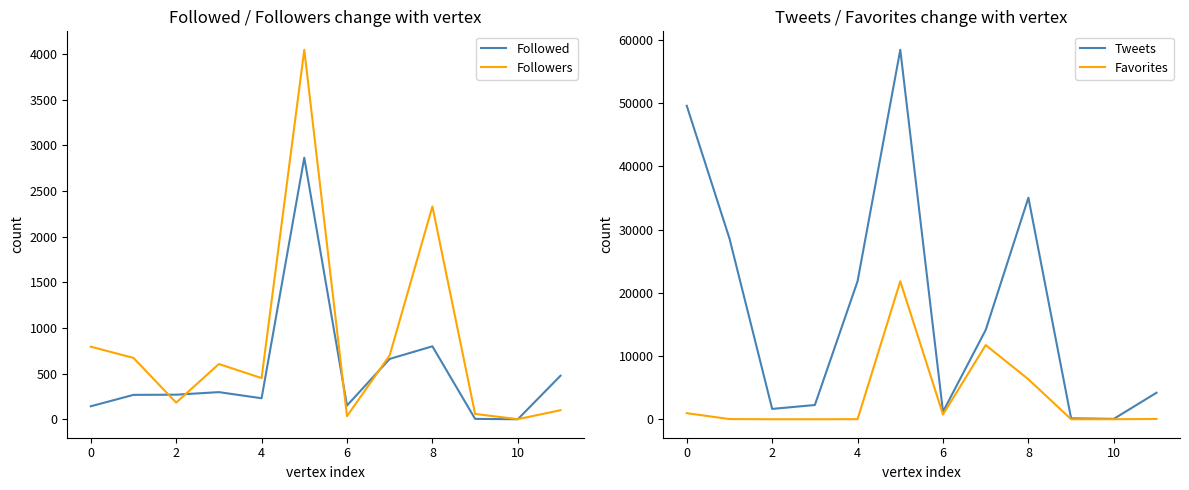

How many values in the Followed series exceed 269?

5